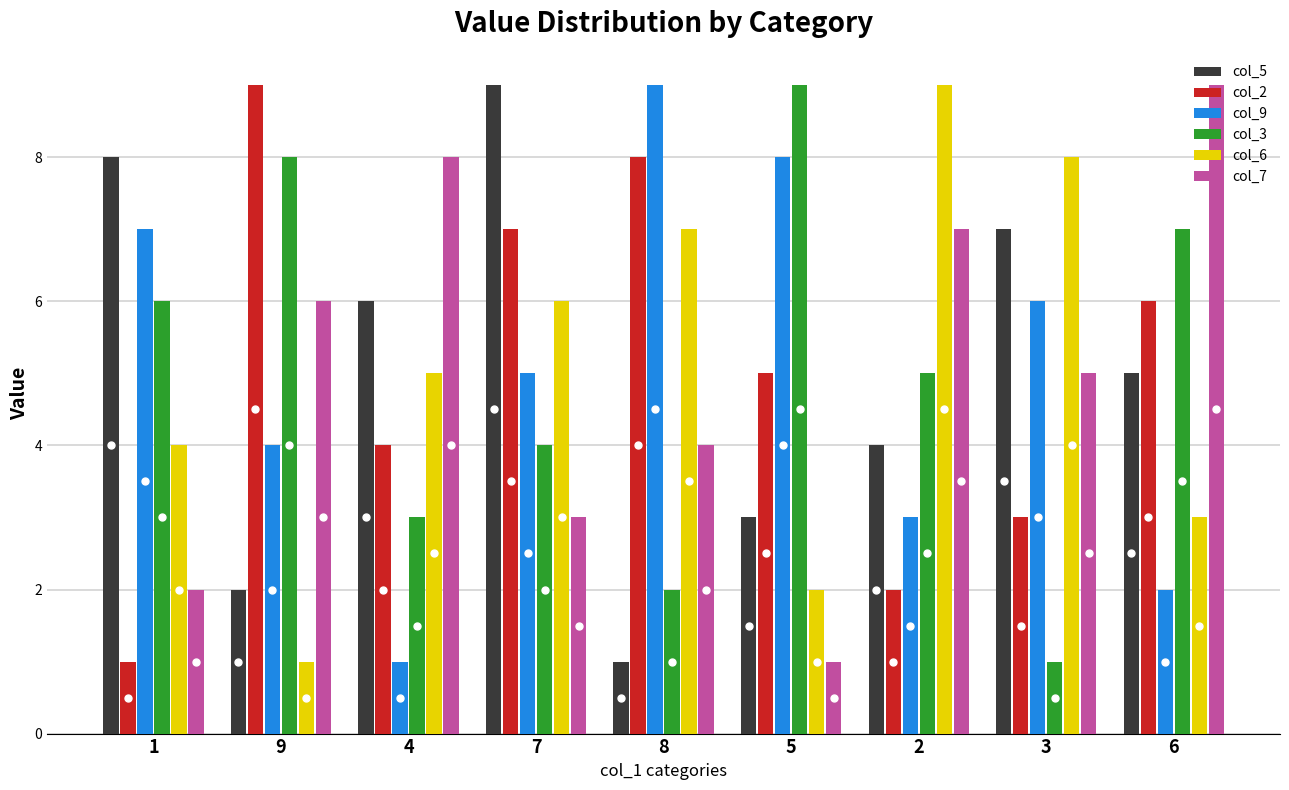

Where is col_7 nearest to the value 5?

3